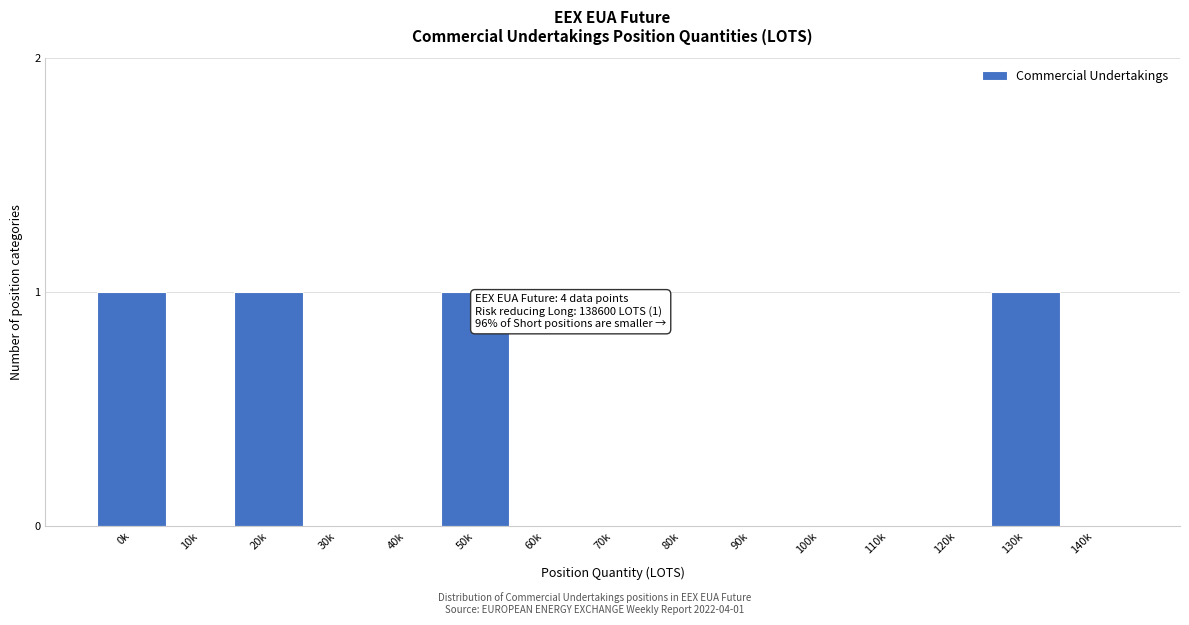

Reading left to right, transcribe all the data shown in this chart.

0k=1	10k=0	20k=1	30k=0	40k=0	50k=1	60k=0	70k=0	80k=0	90k=0	100k=0	110k=0	120k=0	130k=1	140k=0